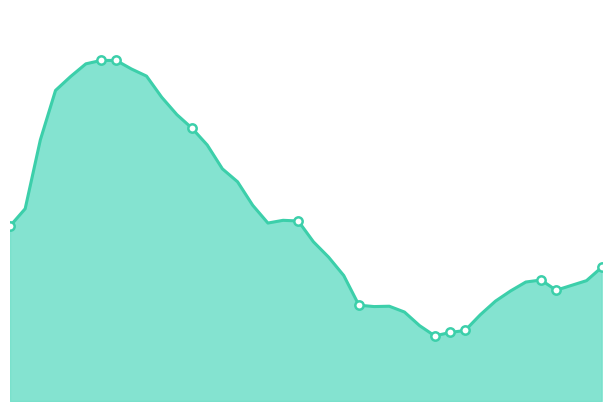

What is the label of the 2nd point from the left?

00:17